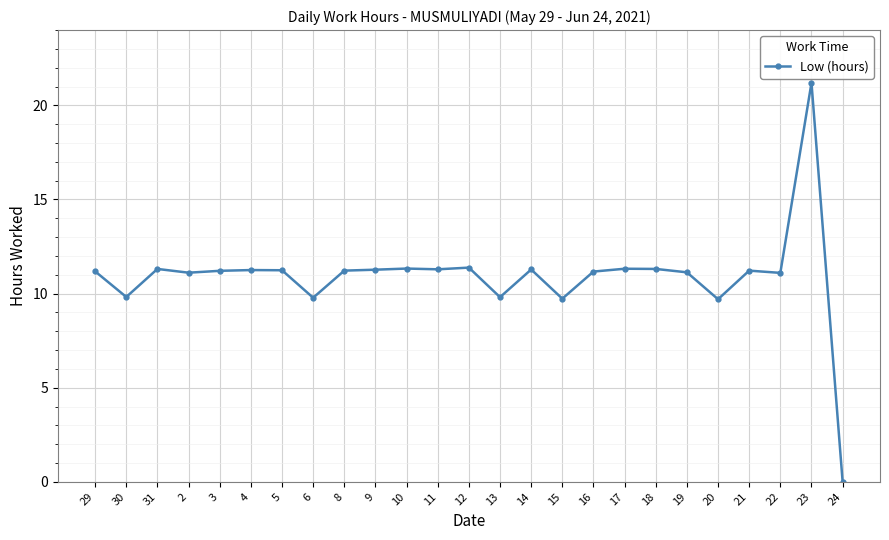

The value at 9 is 11.3. True or false?

True